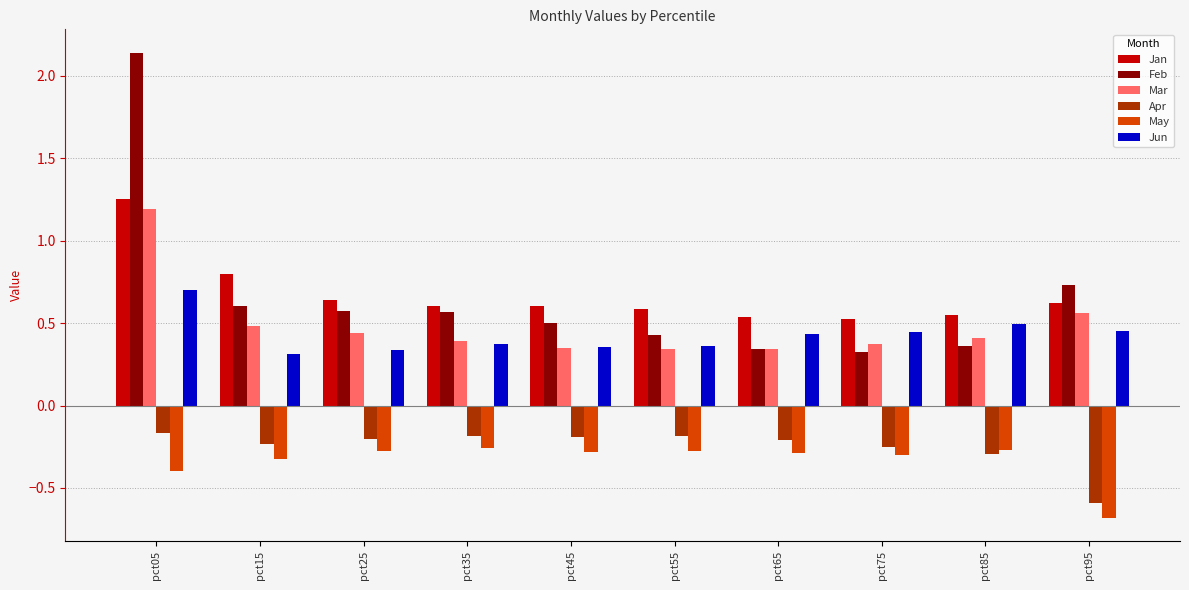

The May series shows -0.4 at pct55. True or false?

False